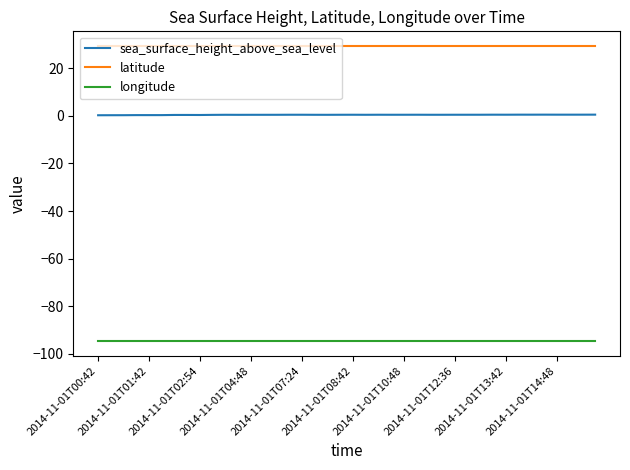

List the series in order of their overall mean, lowest first.

longitude, sea_surface_height_above_sea_level, latitude